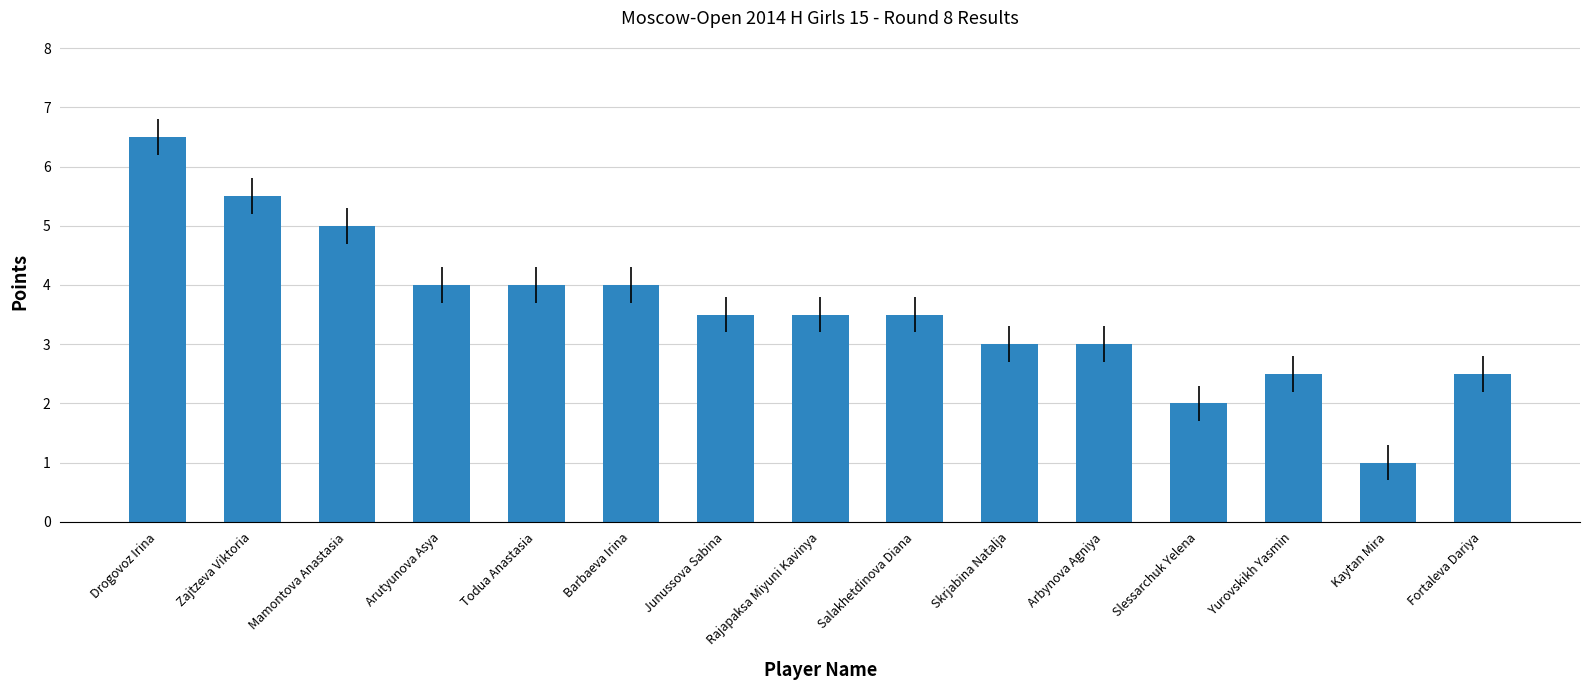

Count the number of data series in this chart.

1